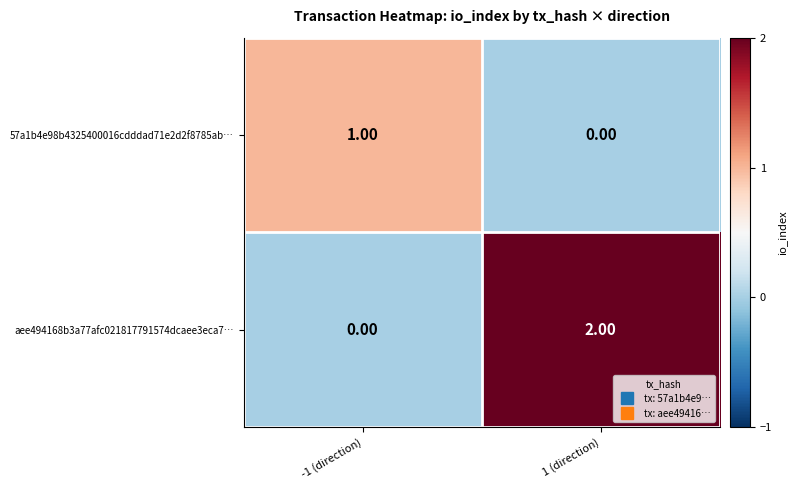

Which series has the largest total across all categories?

aee494168b3a77afc021817791574dcaee3eca7…